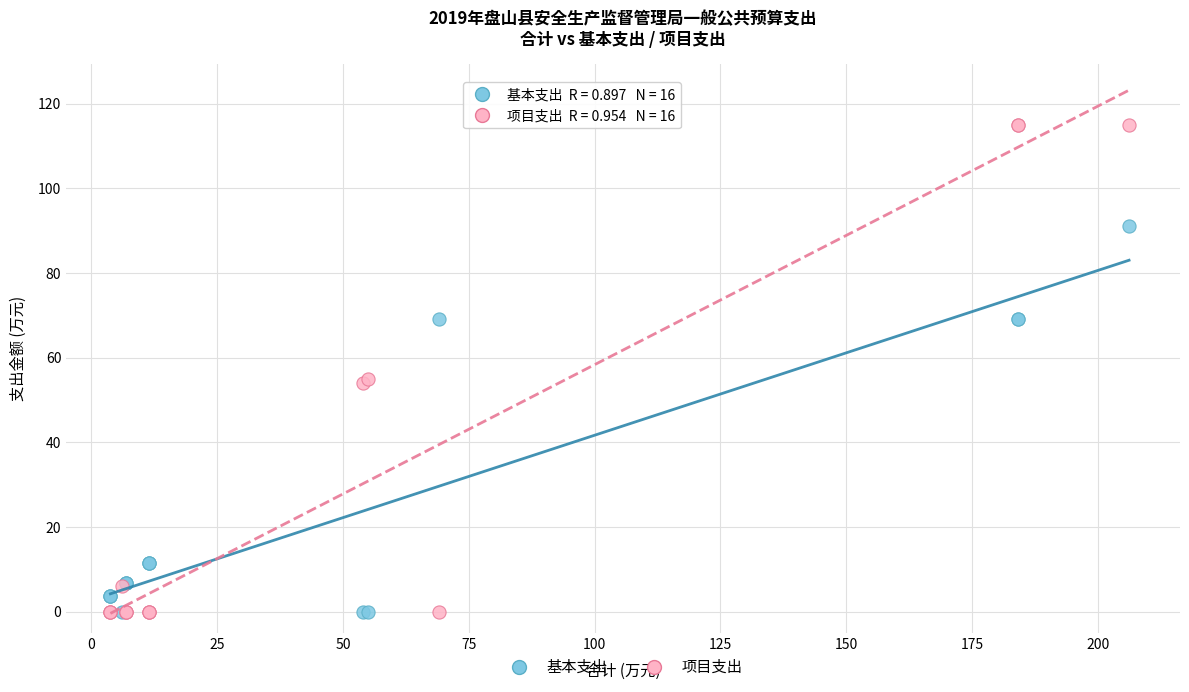

Which series contains the highest Y value?

项目支出